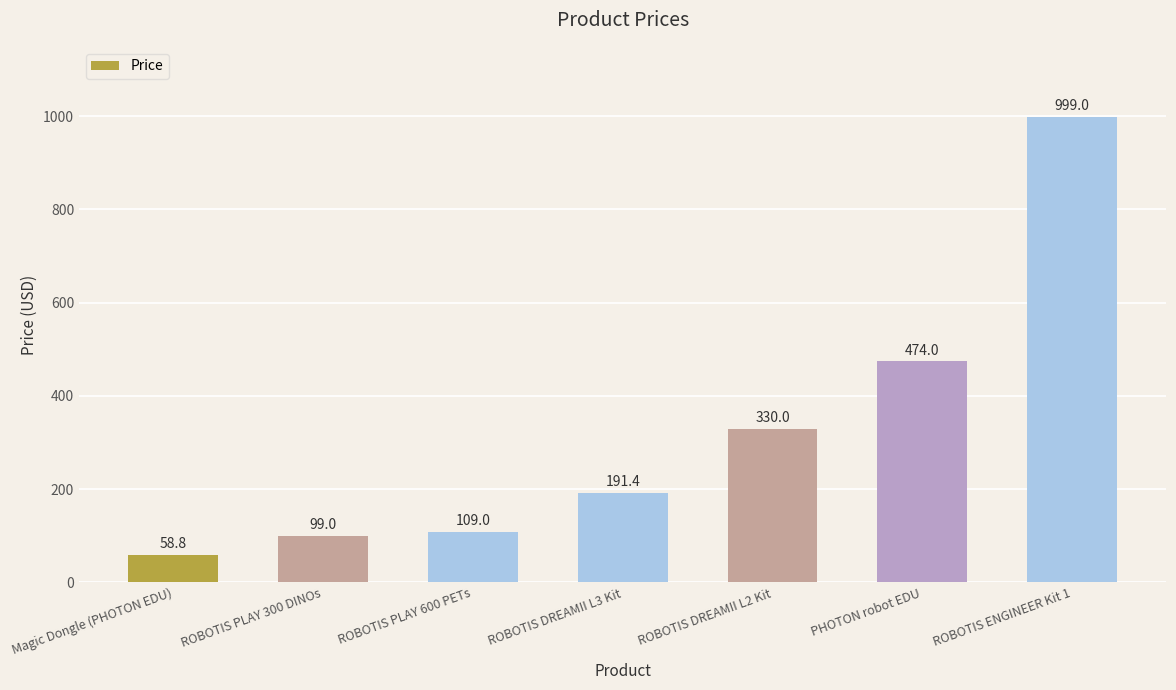

Rank the categories by value from lowest to highest.

Magic Dongle (PHOTON EDU), ROBOTIS PLAY 300 DINOs, ROBOTIS PLAY 600 PETs, ROBOTIS DREAMII L3 Kit, ROBOTIS DREAMII L2 Kit, PHOTON robot EDU, ROBOTIS ENGINEER Kit 1